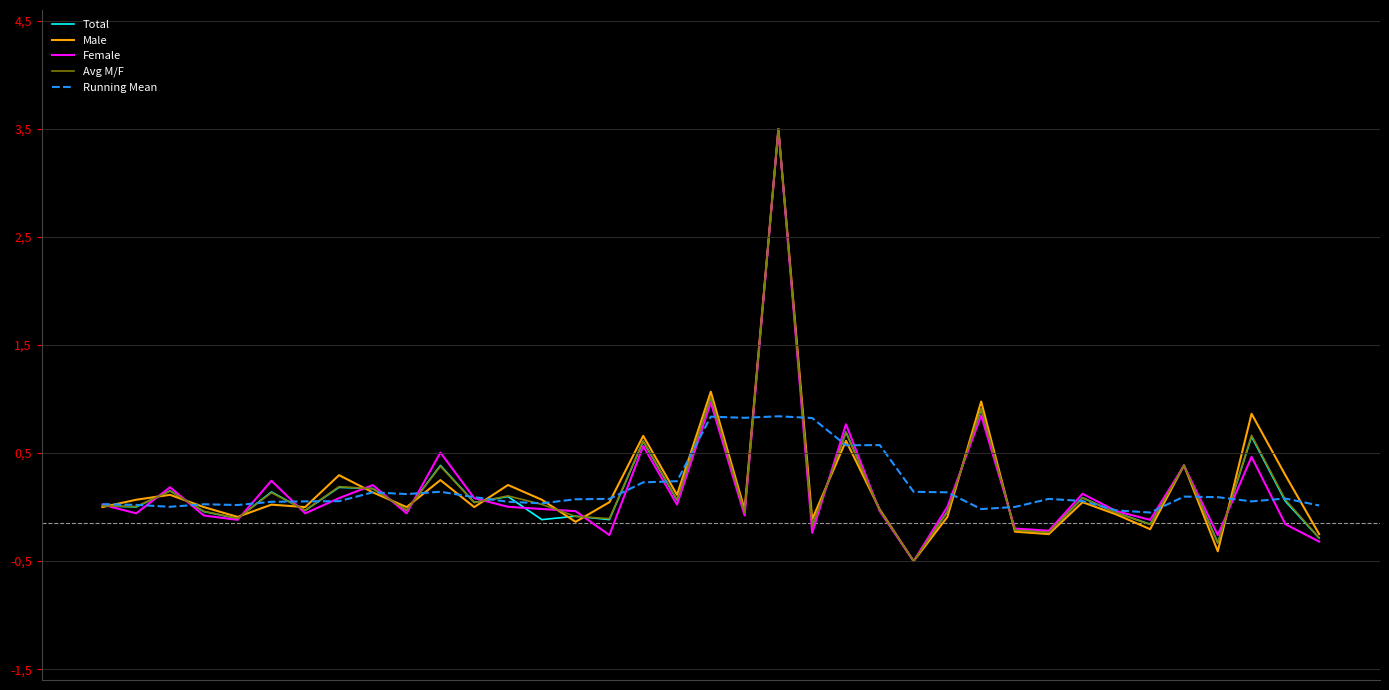

Does the chart display data point markers on the line(s)?

No